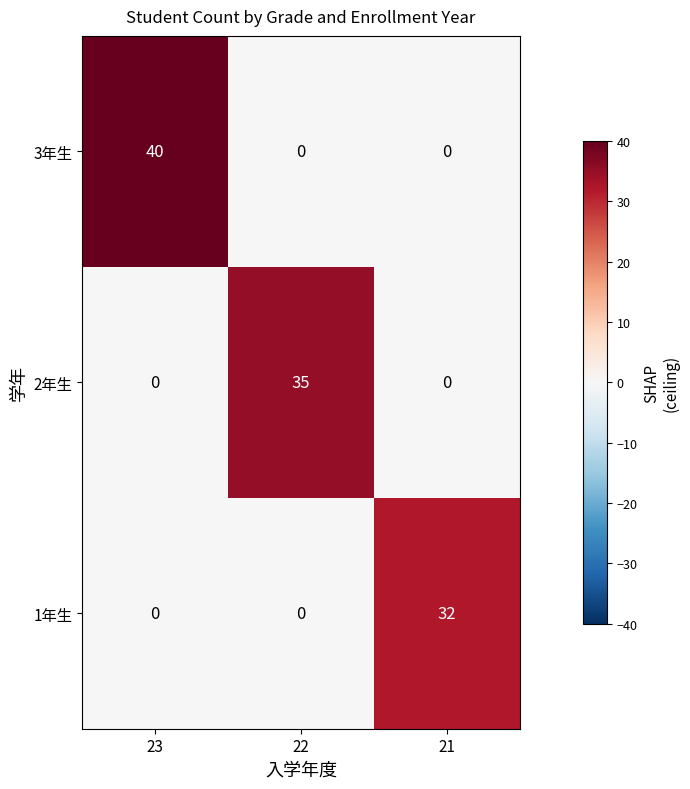

What is the difference between the maximum and second lowest values in the 3年生 series?

40